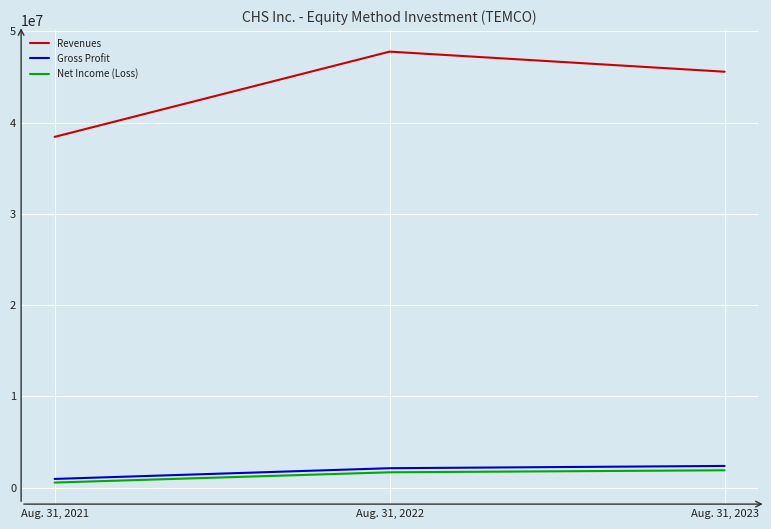

How many lines are shown in the chart?

3